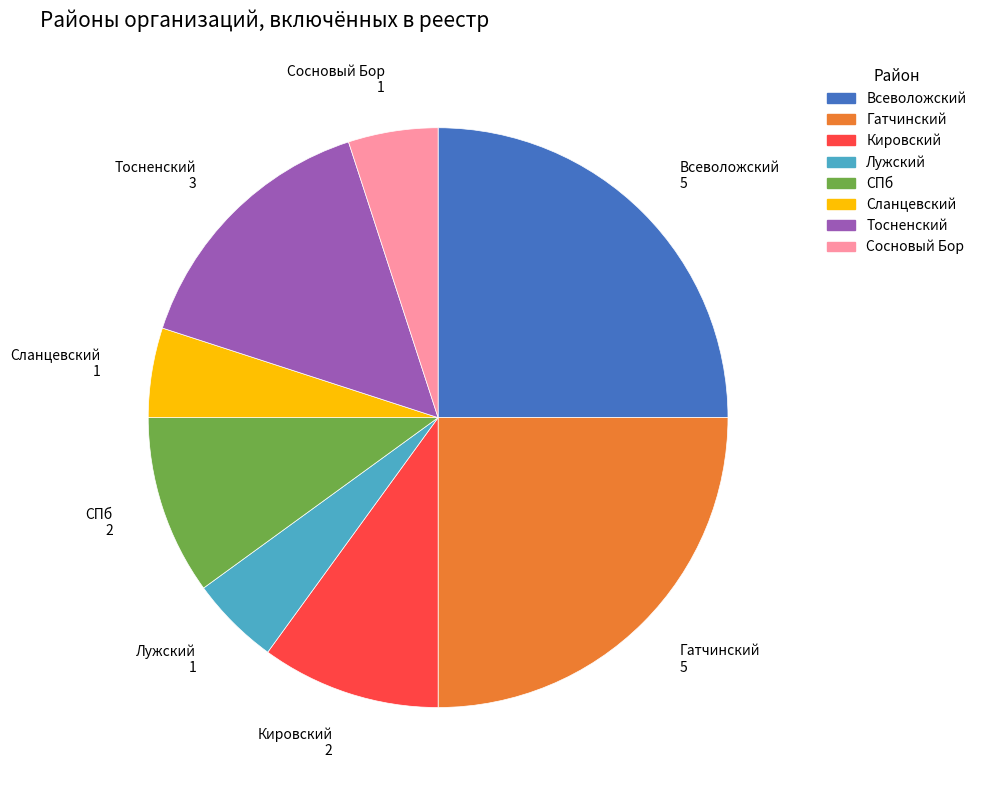

Is there a majority slice in this chart?

No